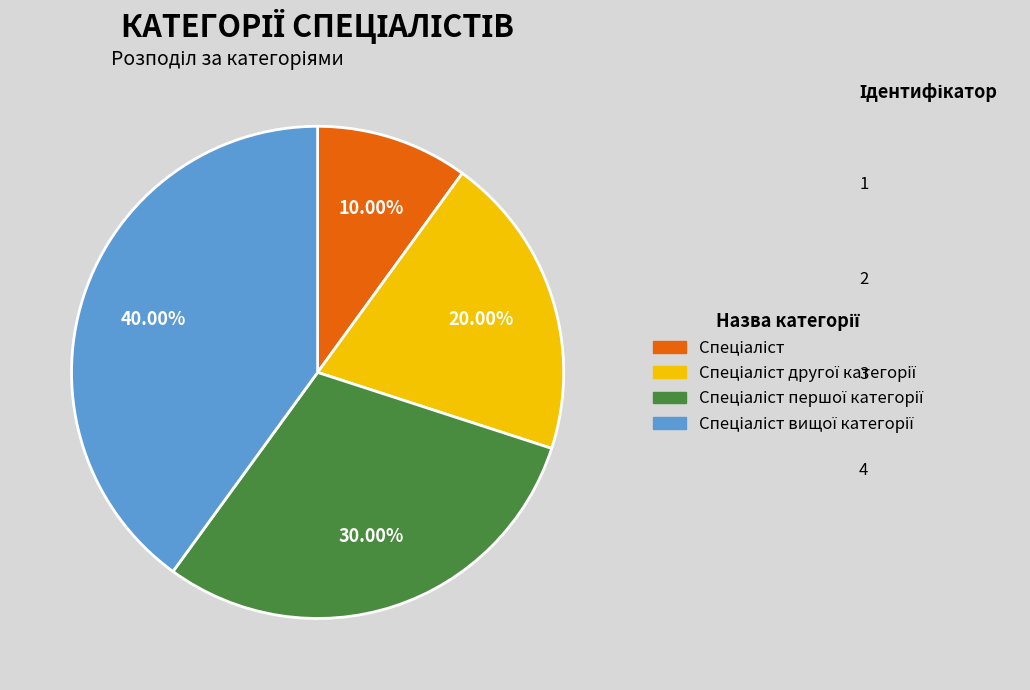

Is there a majority slice in this chart?

No